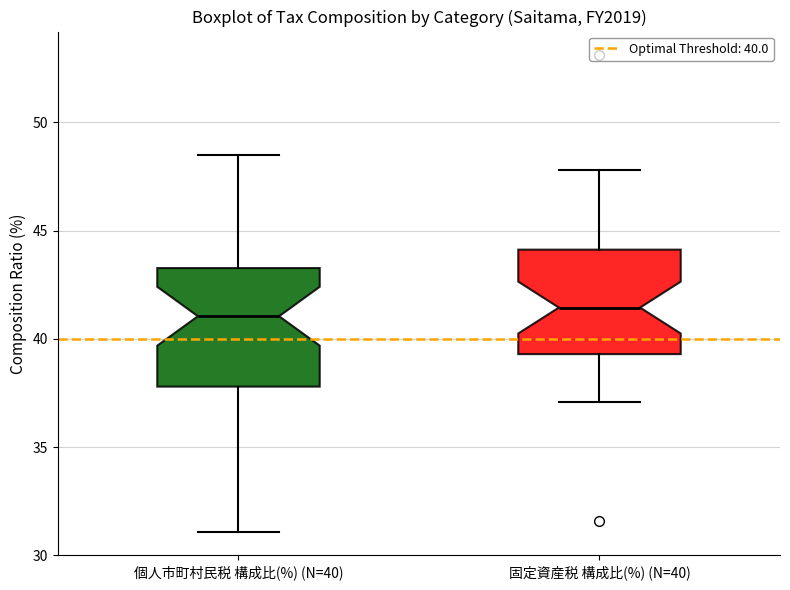

Where is the lower edge of the box for 個人市町村民税 構成比(%) (N=40) on the y-axis? The values are not printed on the chart, so give them approximately, as read against the axis.

38.0